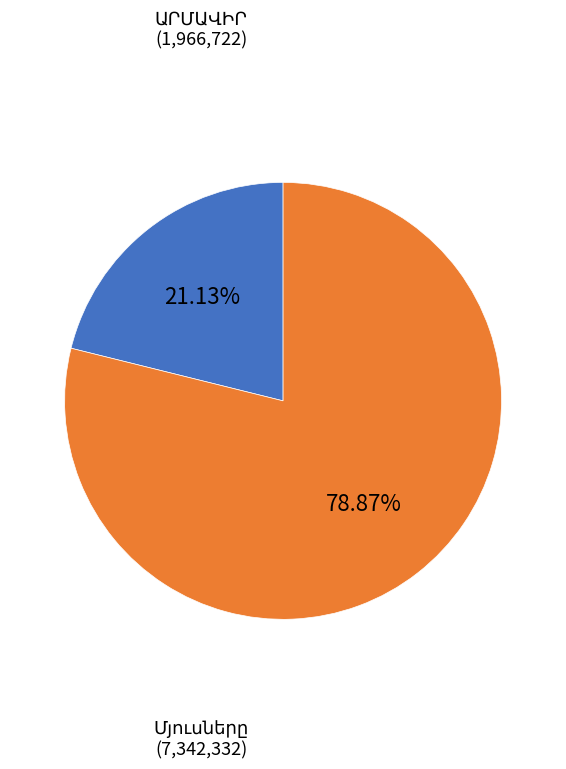

Is there any slice that represents more than half of the pie?

Yes